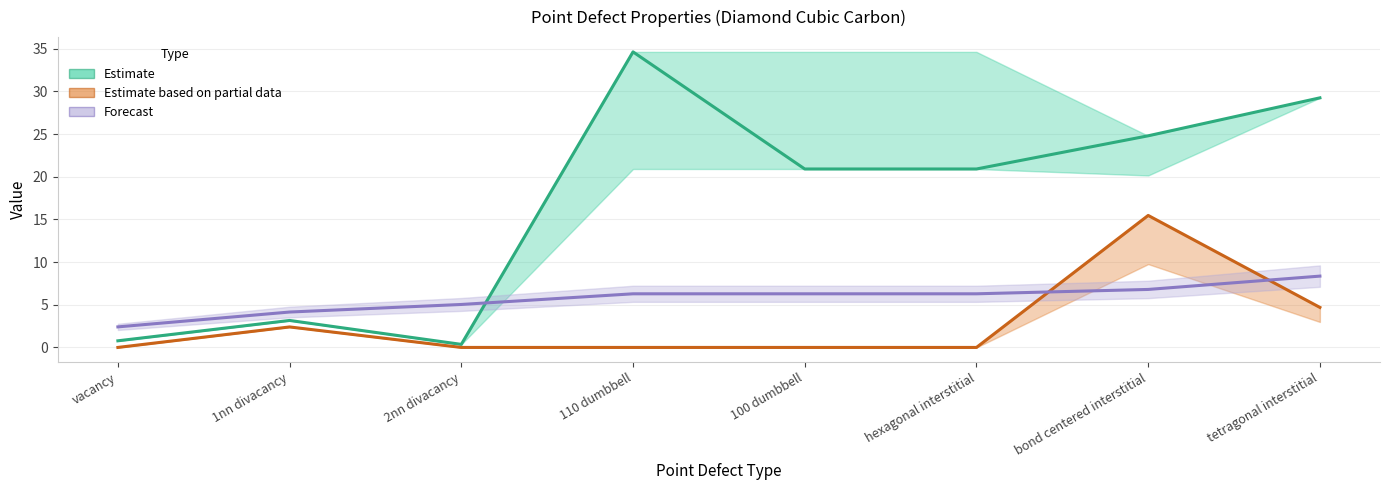

What is the difference between the maximum and minimum values in the Estimate based on partial data series?

15.5